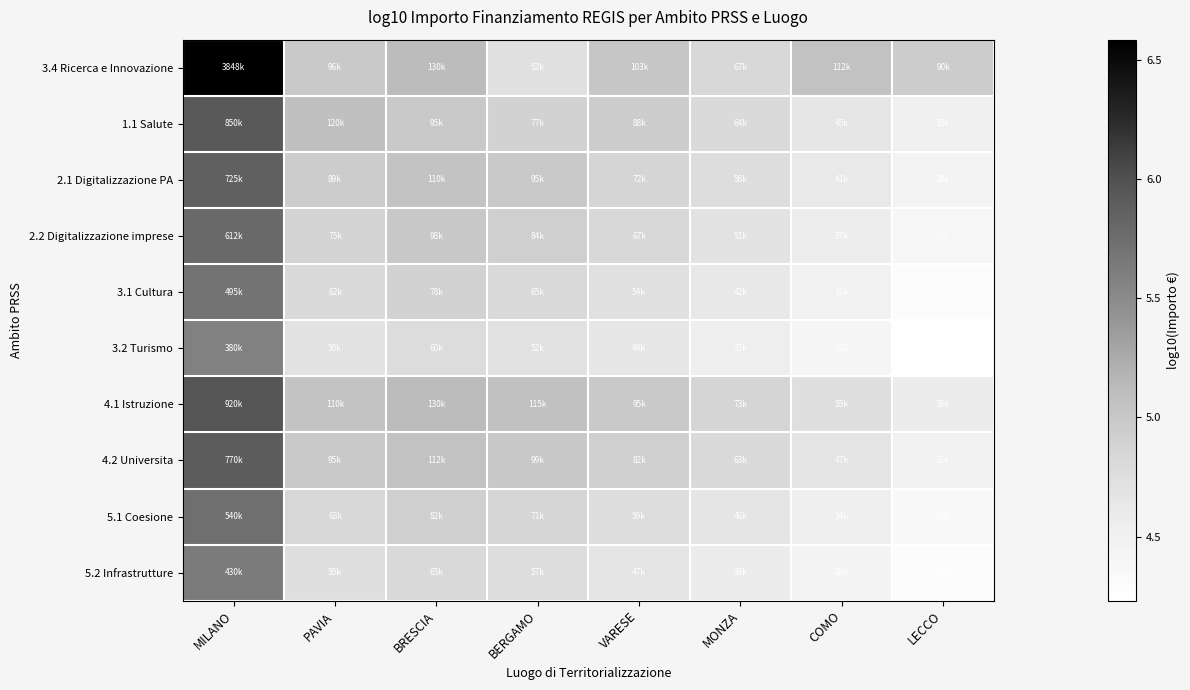

Rank the series by their maximum value, from highest to lowest.

3.4 Ricerca e Innovazione, 4.1 Istruzione, 1.1 Salute, 4.2 Universita, 2.1 Digitalizzazione PA, 2.2 Digitalizzazione imprese, 5.1 Coesione, 3.1 Cultura, 5.2 Infrastrutture, 3.2 Turismo